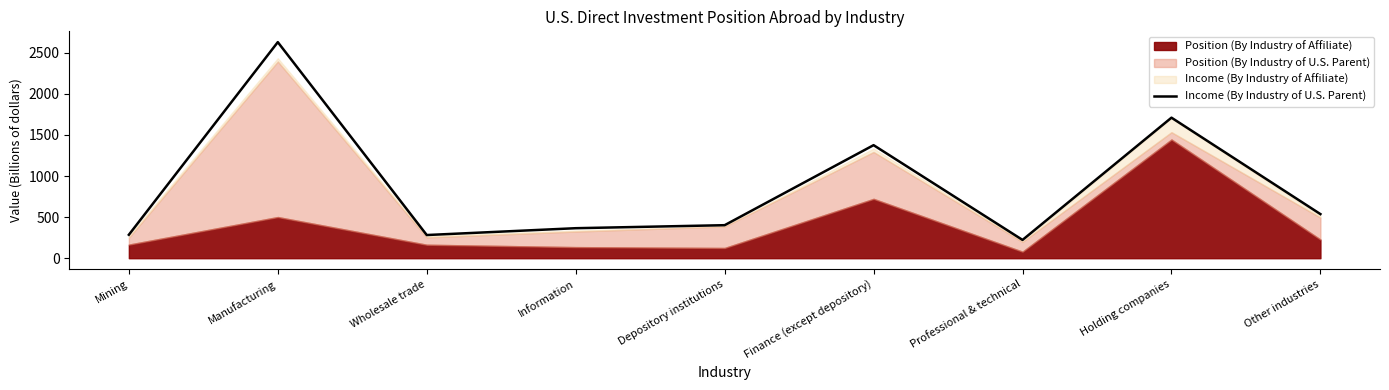

Reading left to right, transcribe all the data shown in this chart.

Mining=285.2	Manufacturing=2629.9	Wholesale trade=282.1	Information=365.2	Depository institutions=401.9	Finance (except depository)=1376.0	Professional & technical=222.5	Holding companies=1710.5	Other industries=536.8